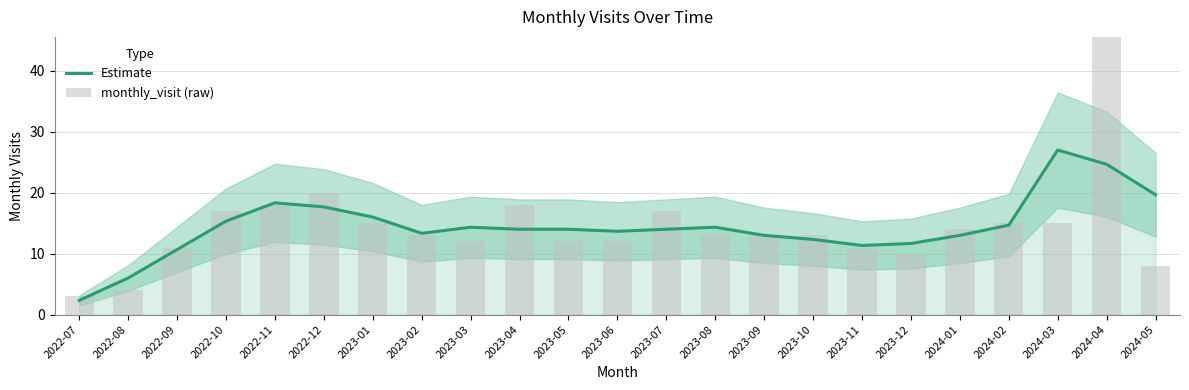

What is the maximum value for Estimate?

27.0